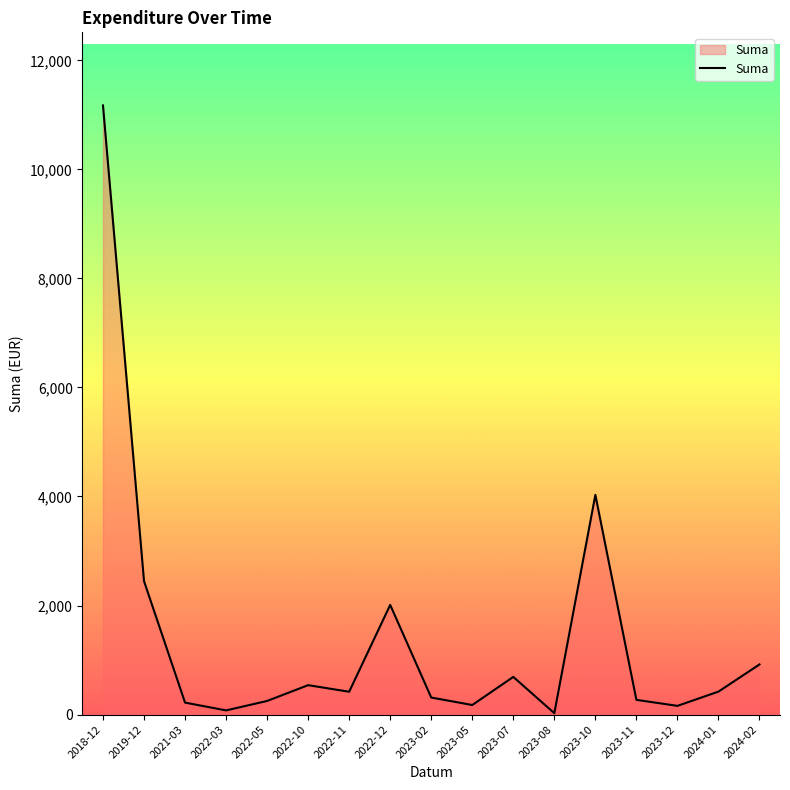

Between 2023-02 and 2024-02, which is larger?

2024-02